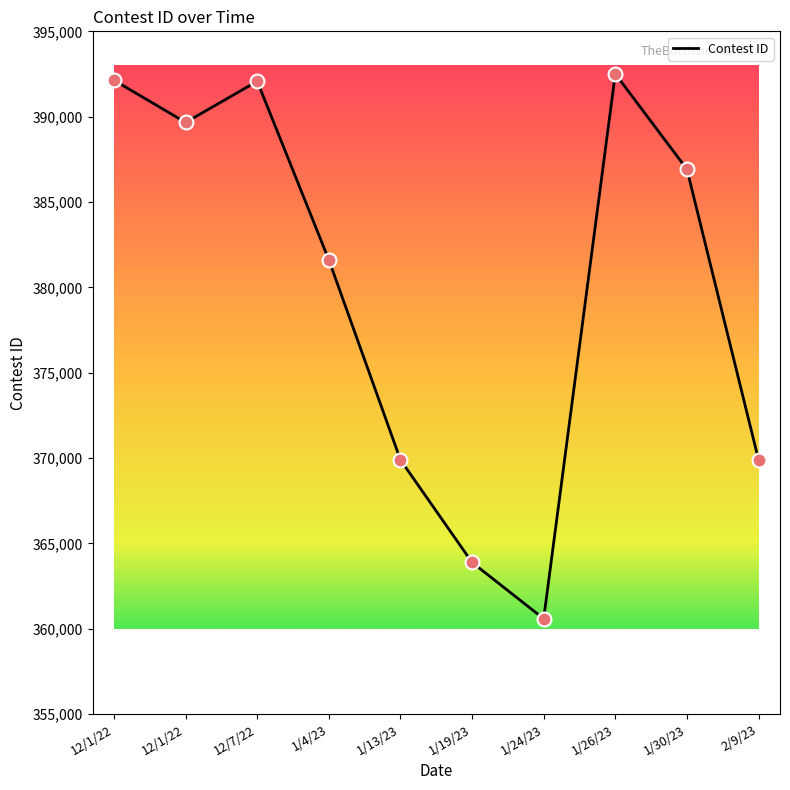

What is the change in value from 12/1/22 to 1/30/23?

-2741